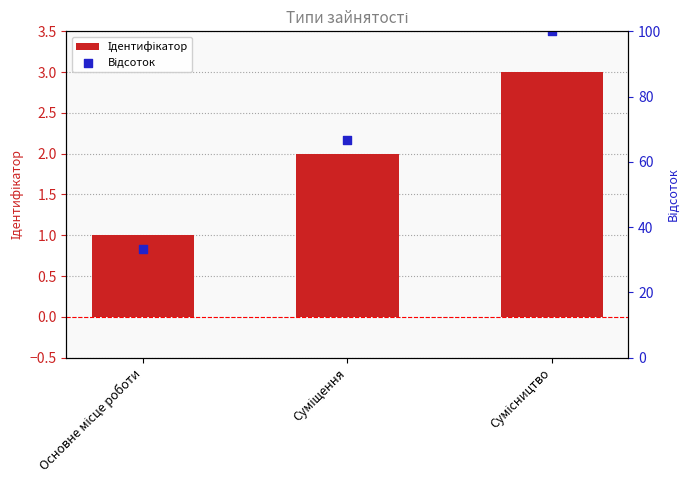

What are all the series names shown in the legend?

Ідентифікатор, Відсоток